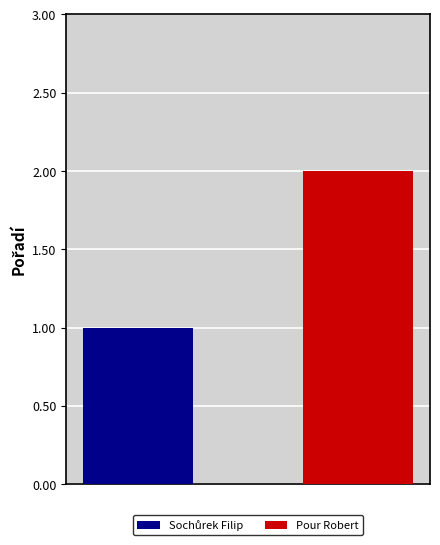

How many bars are there in total?

2